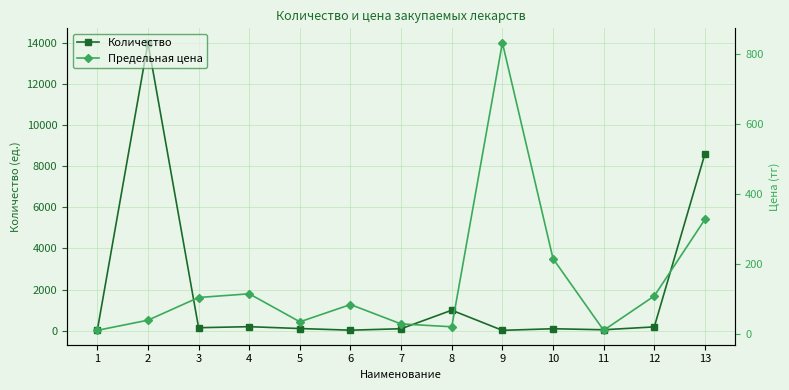

At which category is the sum across all series the highest?

2